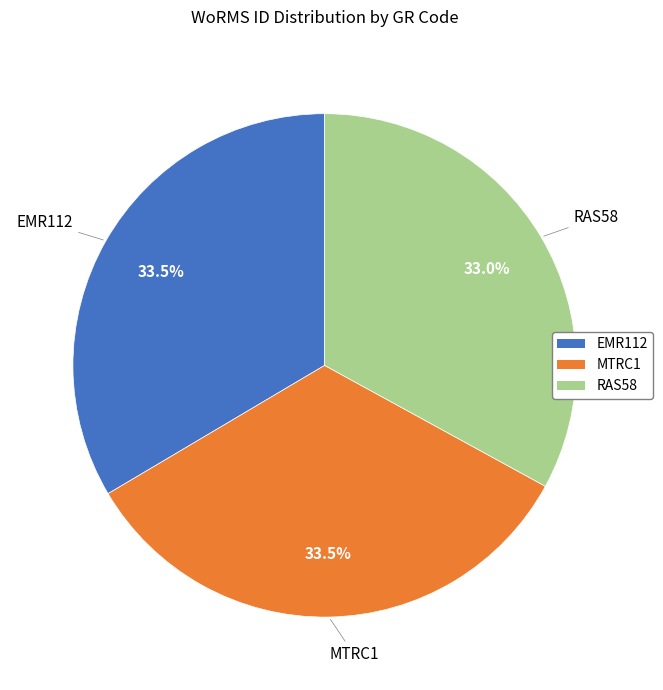

Does MTRC1 represent more than half of the total?

No